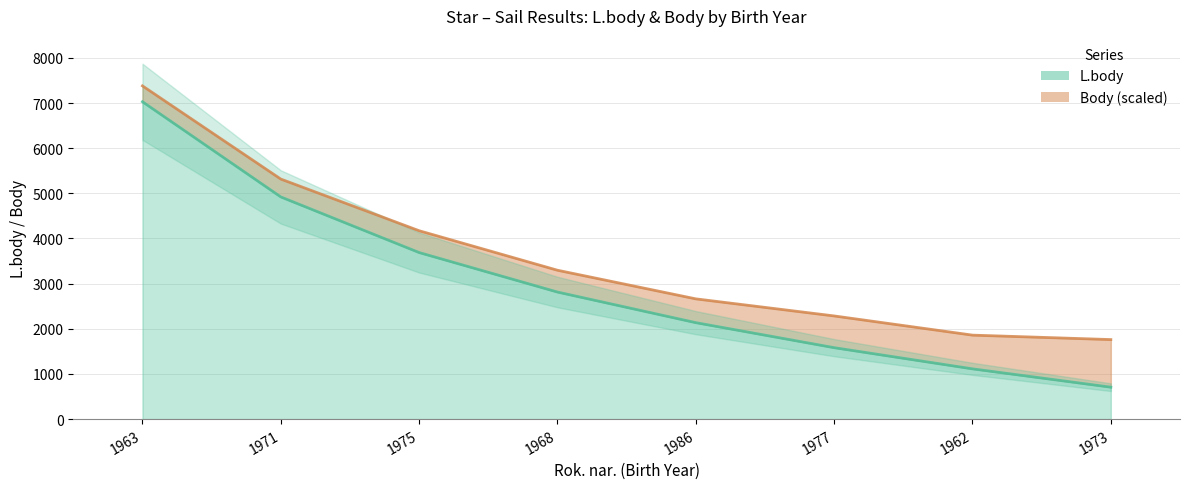

Rank the categories by value from highest to lowest.

1963, 1971, 1975, 1968, 1986, 1977, 1962, 1973